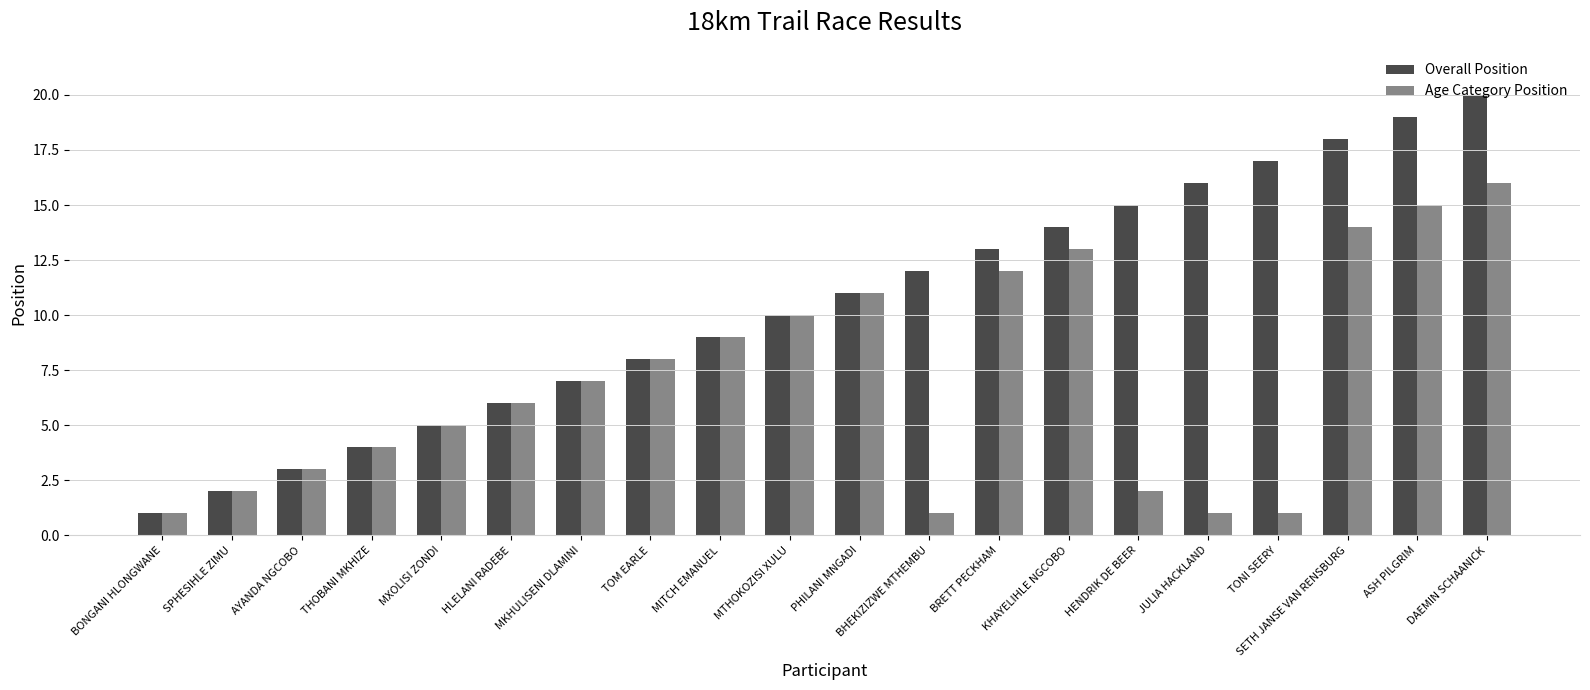

What is the maximum value for Overall Position?

20